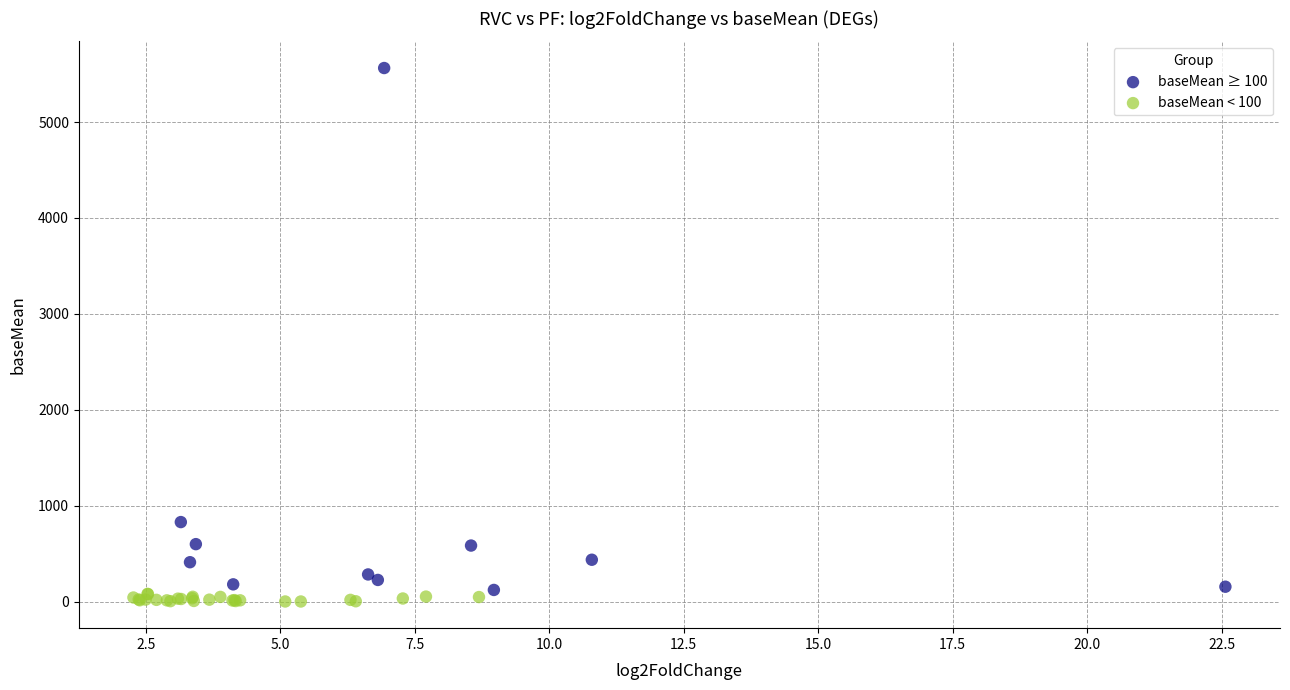

Which series reaches the maximum Y coordinate?

baseMean ≥ 100